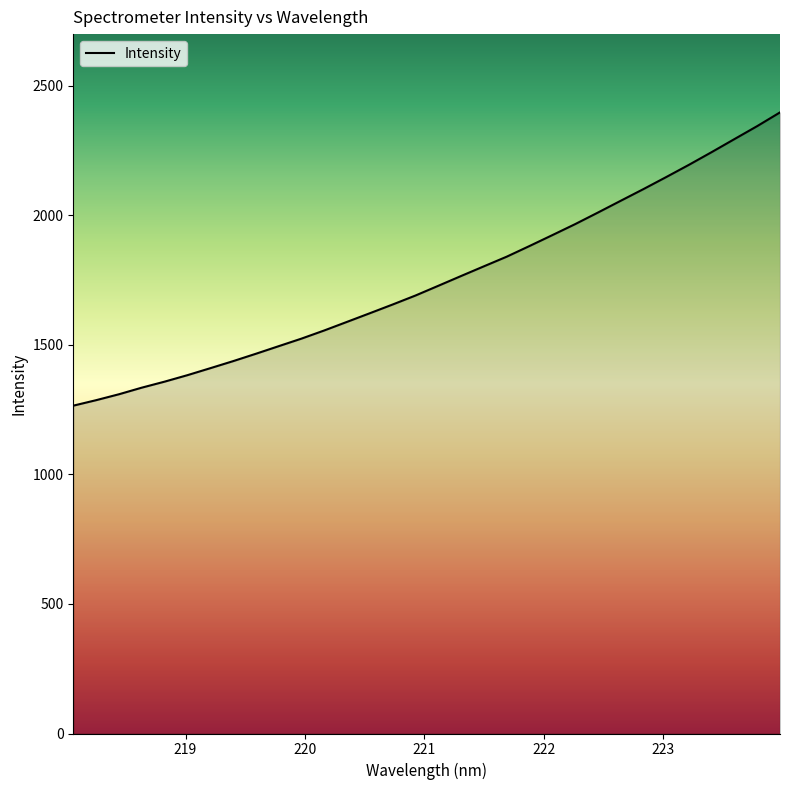

What is the greatest value displayed?

2397.8